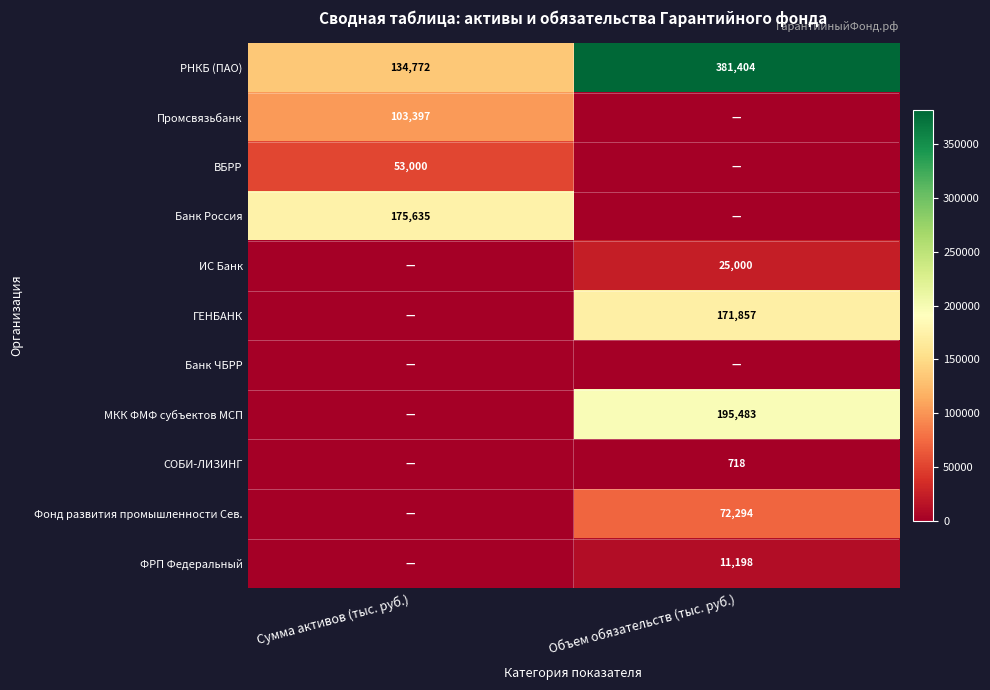

What is the difference between the РНКБ (ПАО) values at Сумма активов (тыс. руб.) and Объем обязательств (тыс. руб.)?

246632